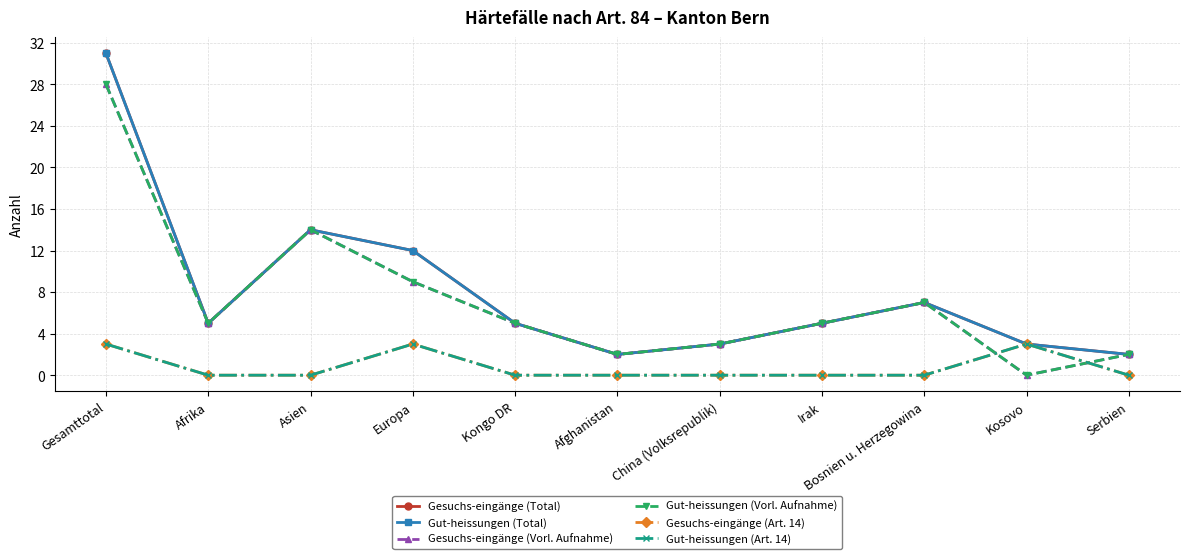

At which category does Gesuchs-eingänge (Total) reach its first local valley?

Afrika